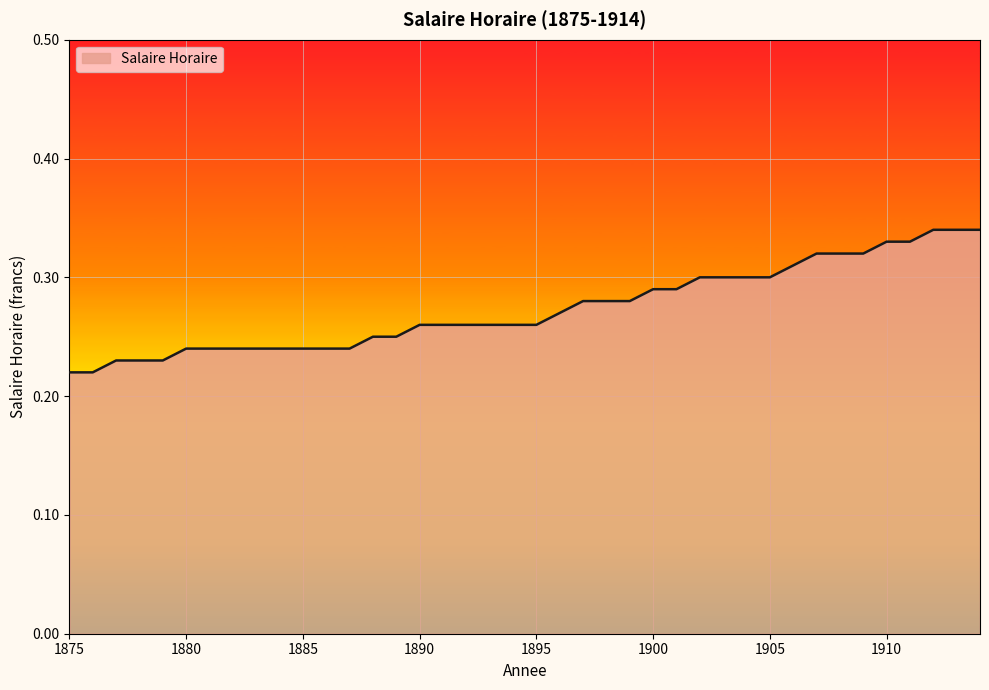

How many lines are shown in the chart?

1